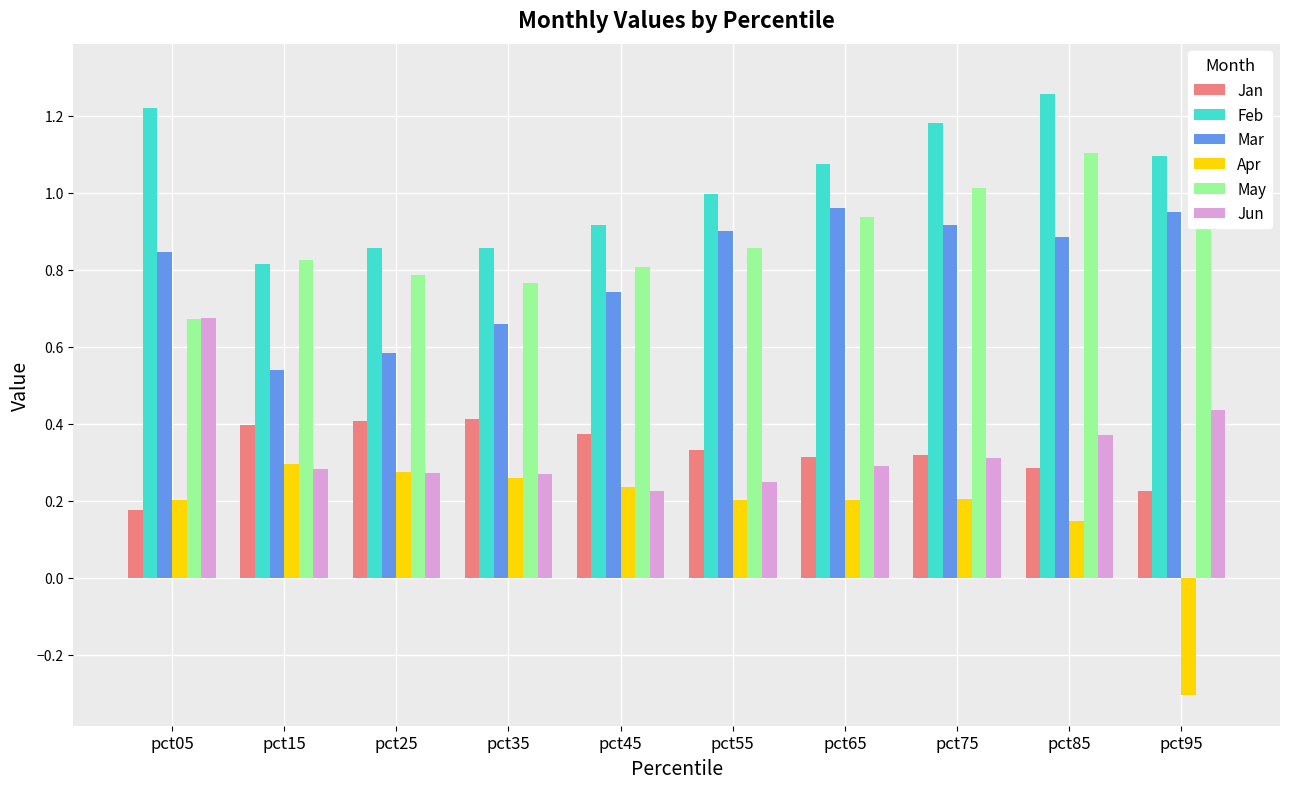

Reading left to right, what are all the values shown in this chart?

Jan: 0.2	0.4	0.4	0.4	0.4	0.3	0.3	0.3	0.3	0.2
Feb: 1.2	0.8	0.9	0.9	0.9	1.0	1.1	1.2	1.3	1.1
Mar: 0.8	0.5	0.6	0.7	0.7	0.9	1.0	0.9	0.9	0.9
Apr: 0.2	0.3	0.3	0.3	0.2	0.2	0.2	0.2	0.1	-0.3
May: 0.7	0.8	0.8	0.8	0.8	0.9	0.9	1.0	1.1	1.3
Jun: 0.7	0.3	0.3	0.3	0.2	0.2	0.3	0.3	0.4	0.4